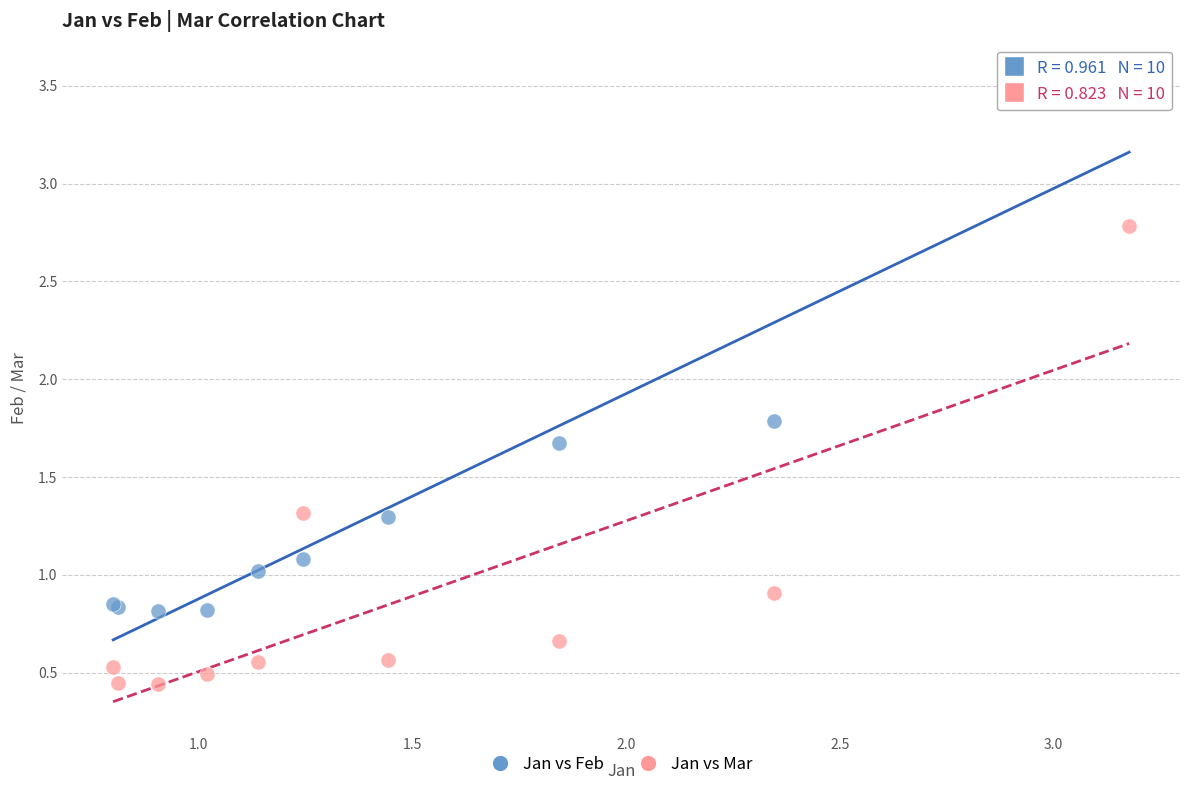

In the Jan vs Feb series, what Y value is closest to 2?

1.8